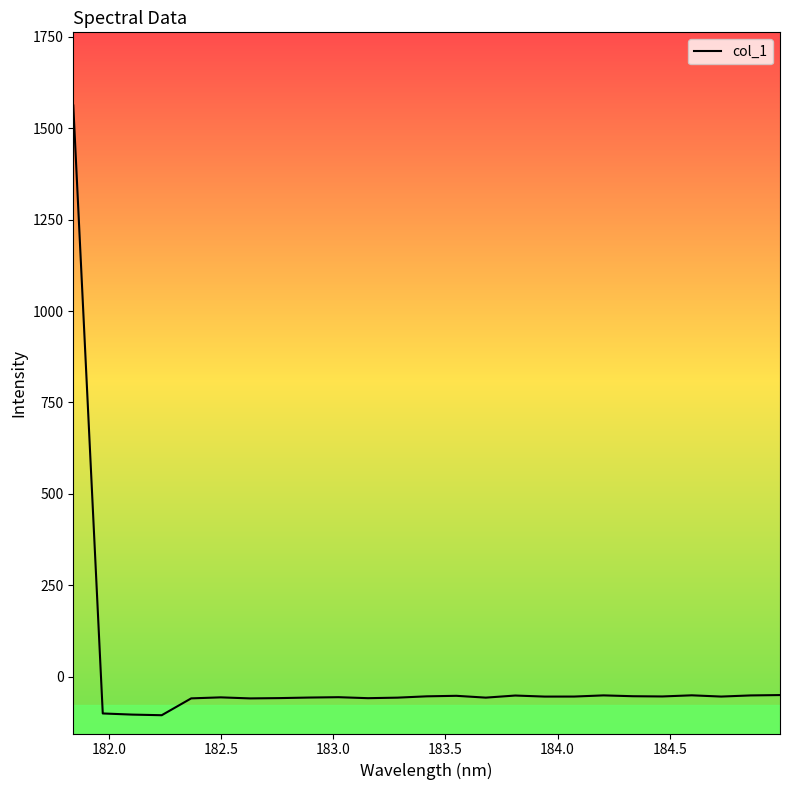

What is the difference between the maximum and minimum values?

1667.6